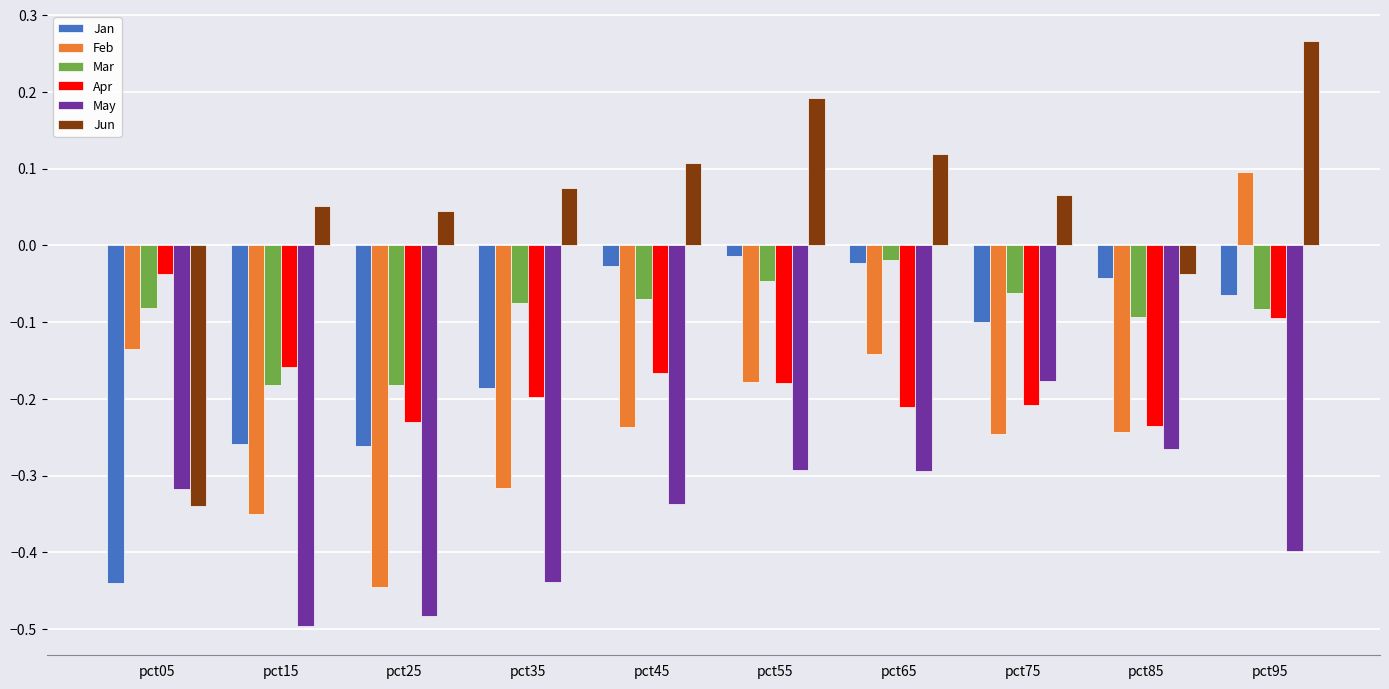

Which category has the lowest value in the Jun series?

pct05